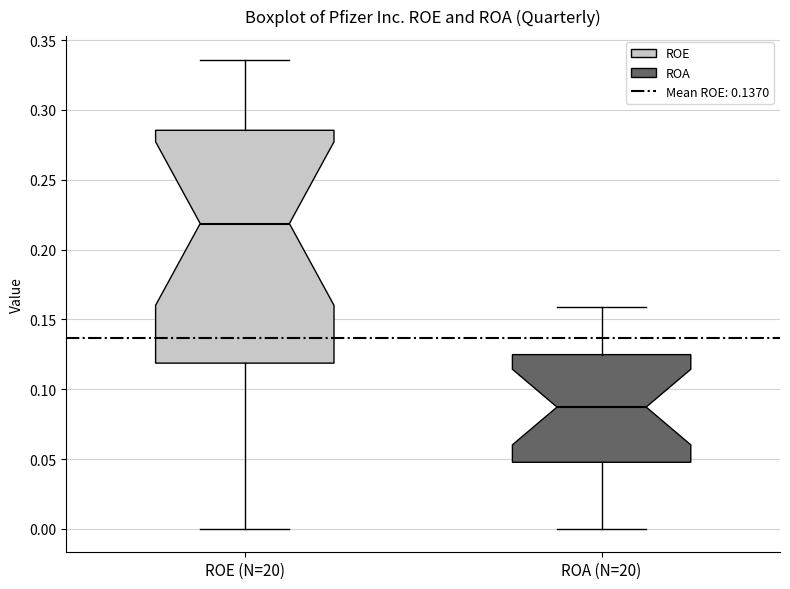

Where is the lower edge of the box for ROE (N=20) on the y-axis? The values are not printed on the chart, so give them approximately, as read against the axis.

0.120